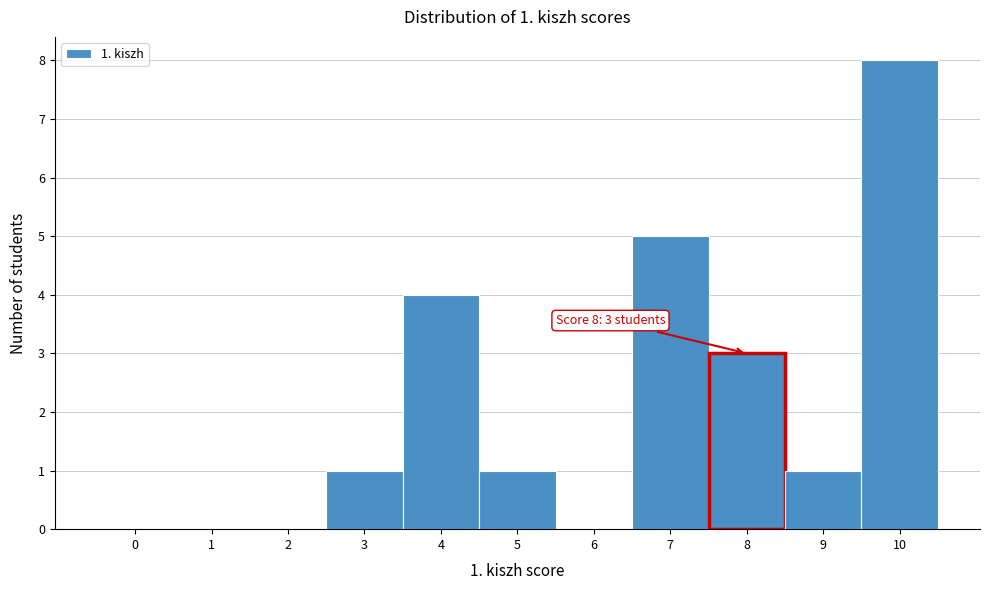

Which range on the x-axis has the tallest bar?

9.5 to 10.5